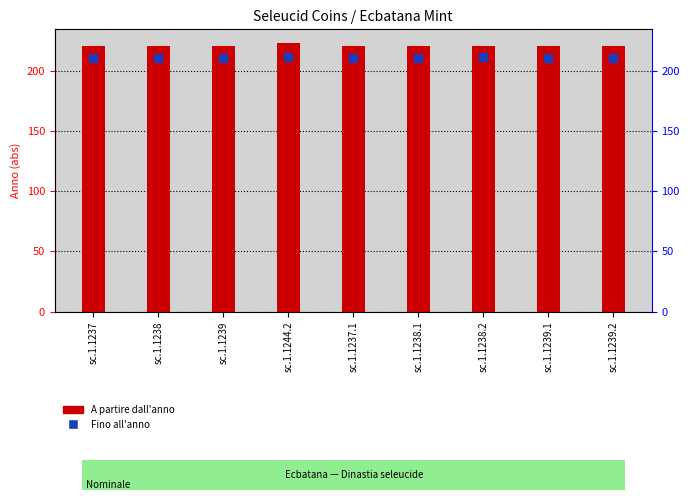

What is the ratio of the value at sc.1.1237 to the value at sc.1.1238?

1.0